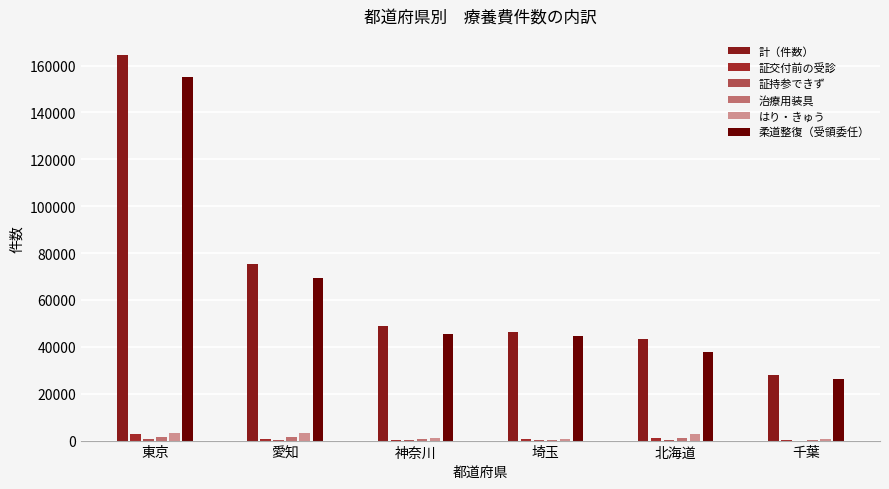

Are the bars grouped side by side (vs. stacked)?

Yes